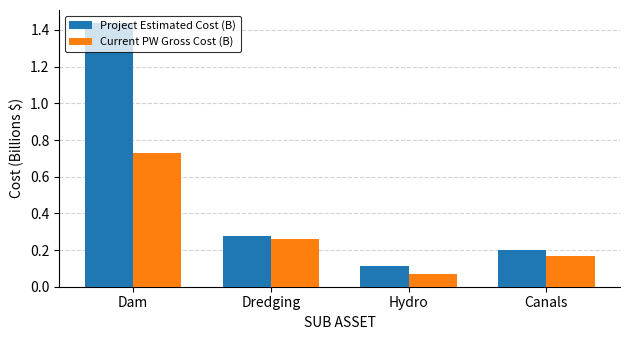

What is the label of the 4th bar from the left?

Canals